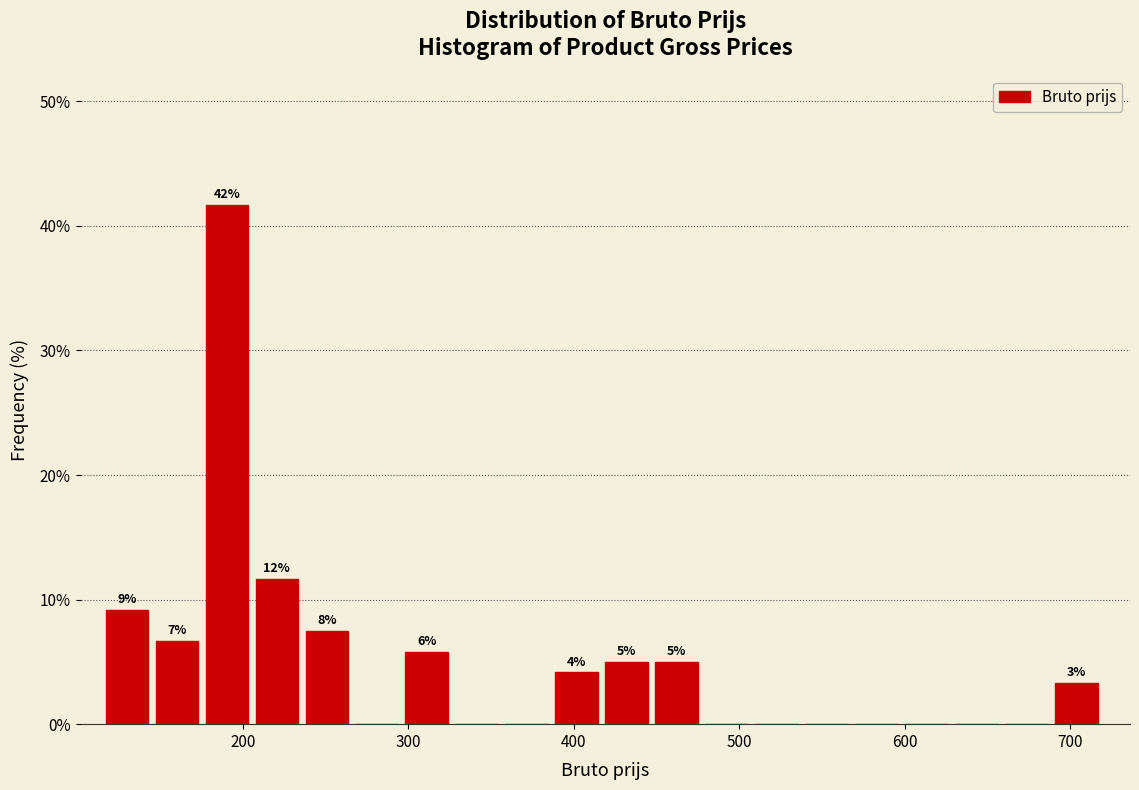

Around what value on the x-axis is the tallest bar? Give the approximate position of its centre, as read against the axis.

190